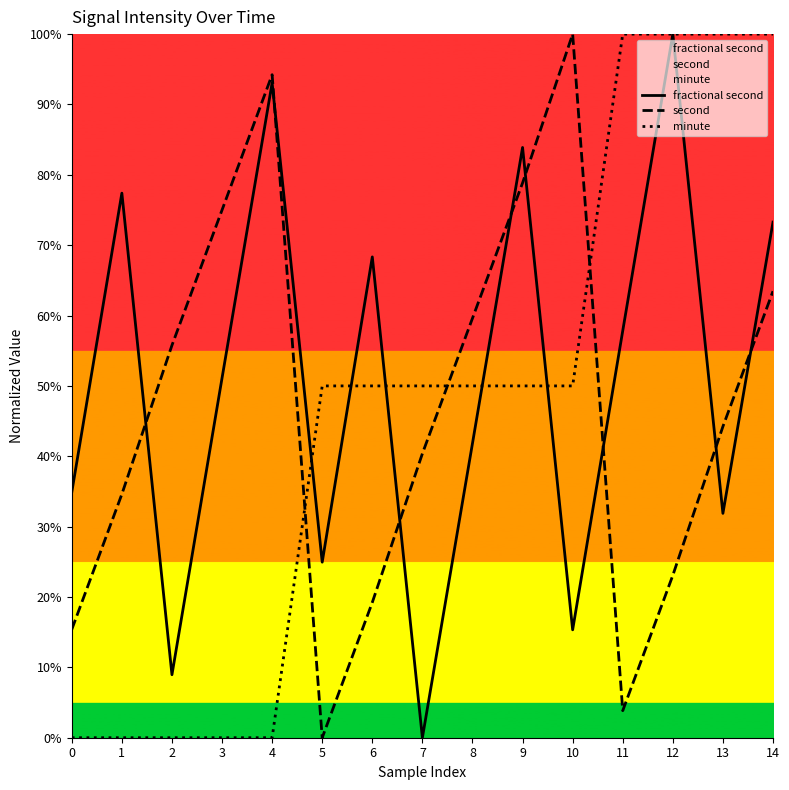

Reading left to right, extract all data points from this chart.

fractional second: 0=34.9	1=77.4	2=9.0	3=51.1	4=93.1	5=25.0	6=68.3	7=0.0	8=41.8	9=83.9	10=15.3	11=57.8	12=100.0	13=31.9	14=73.3
second: 0=15.4	1=34.6	2=55.8	3=75.0	4=94.2	5=0.0	6=19.2	7=40.4	8=59.6	9=78.8	10=100.0	11=3.8	12=23.1	13=44.2	14=63.5
minute: 0=0.0	1=0.0	2=0.0	3=0.0	4=0.0	5=50.0	6=50.0	7=50.0	8=50.0	9=50.0	10=50.0	11=100.0	12=100.0	13=100.0	14=100.0